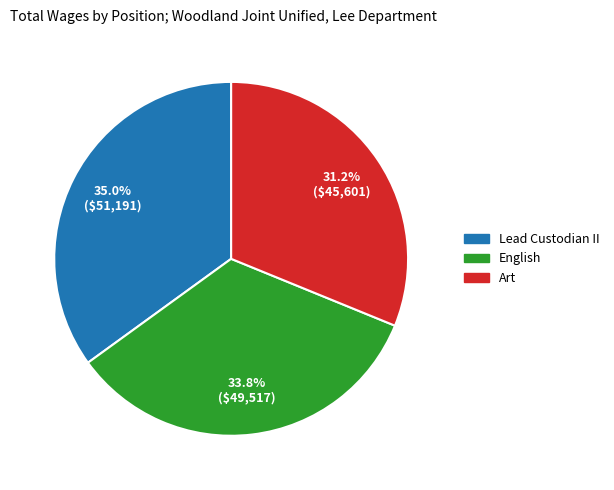

To the nearest percent, what is the average slice percentage?

33%